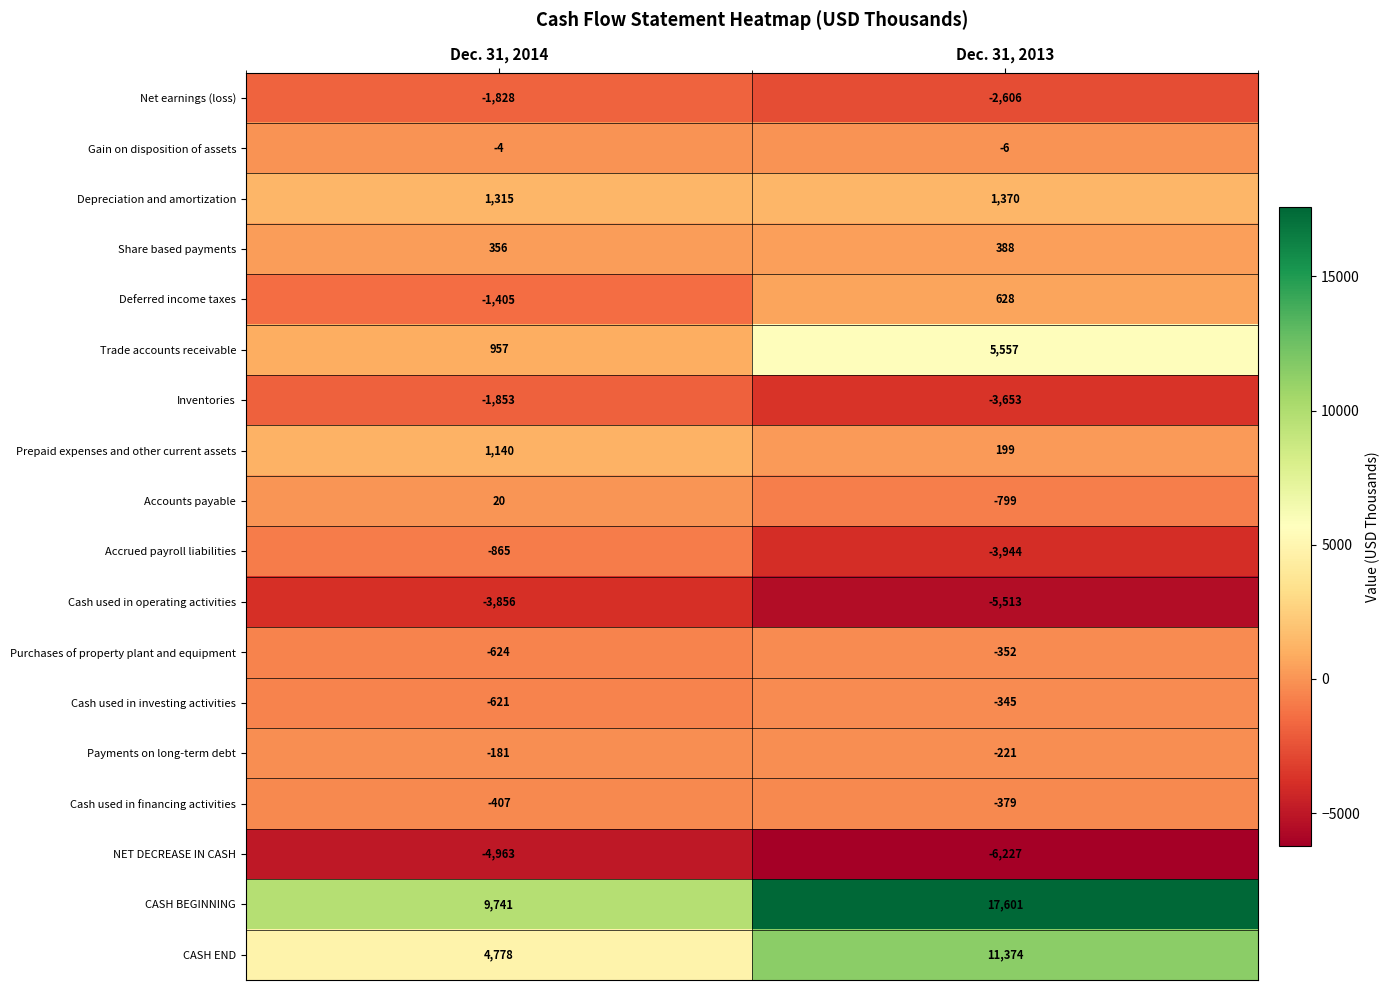

List the series in order of their peak value, highest first.

CASH BEGINNING, CASH END, Trade accounts receivable, Depreciation and amortization, Prepaid expenses and other current assets, Deferred income taxes, Share based payments, Accounts payable, Gain on disposition of assets, Payments on long-term debt, Cash used in investing activities, Purchases of property plant and equipment, Cash used in financing activities, Accrued payroll liabilities, Net earnings (loss), Inventories, Cash used in operating activities, NET DECREASE IN CASH